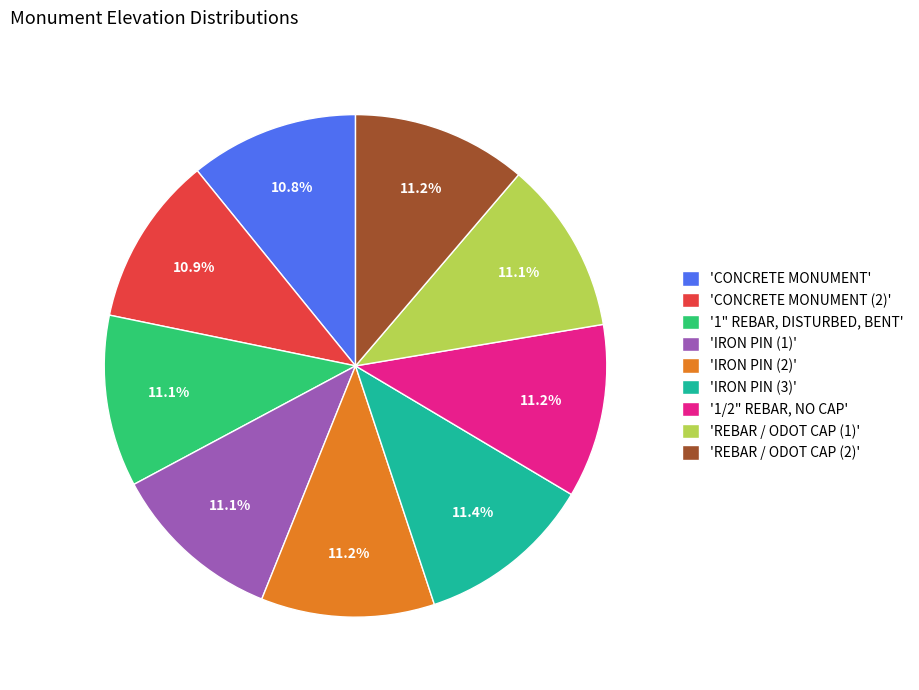

Approximately how many times larger is the value at 'REBAR / ODOT CAP (2)' compared to '1/2" REBAR, NO CAP'?

1.0